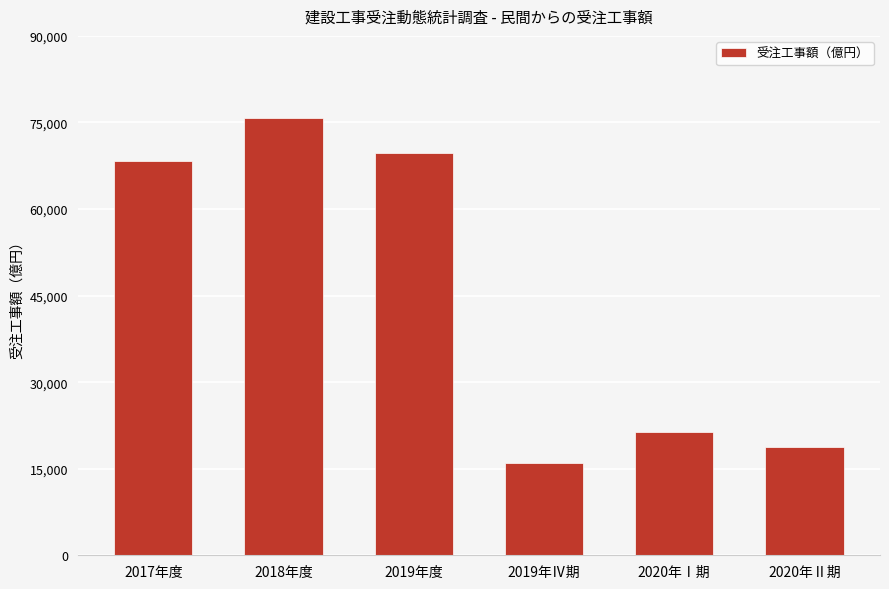

What is the difference between the maximum and second lowest values?

56999.2